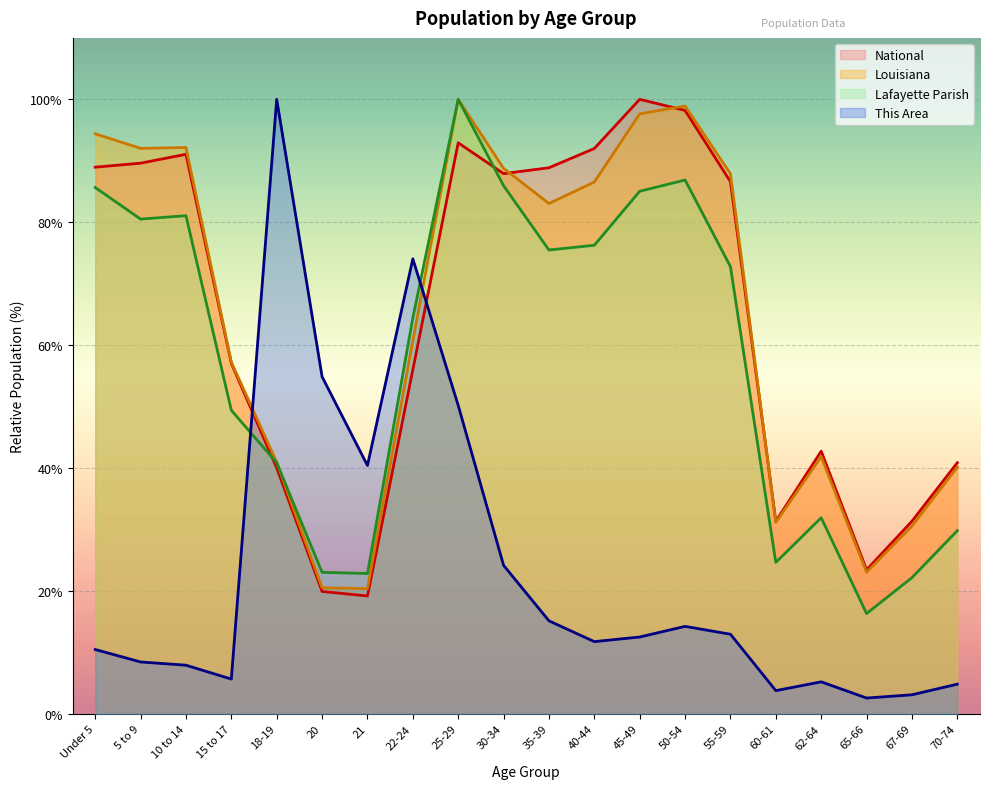

How many times do National and Lafayette Parish cross each other?

2